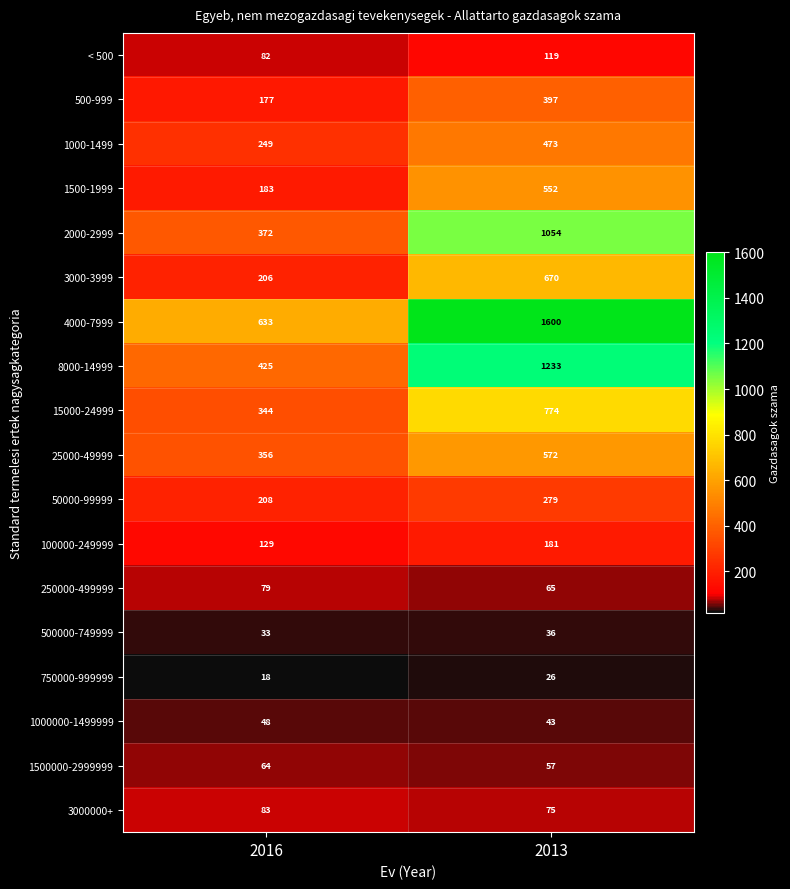

Which series changed the most between 2016 and 2013?

4000-7999